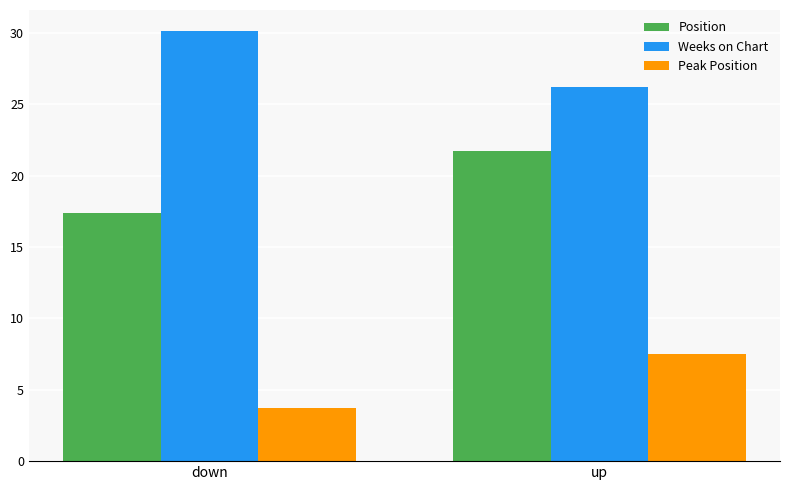

At which label does Peak Position first exceed 7?

up